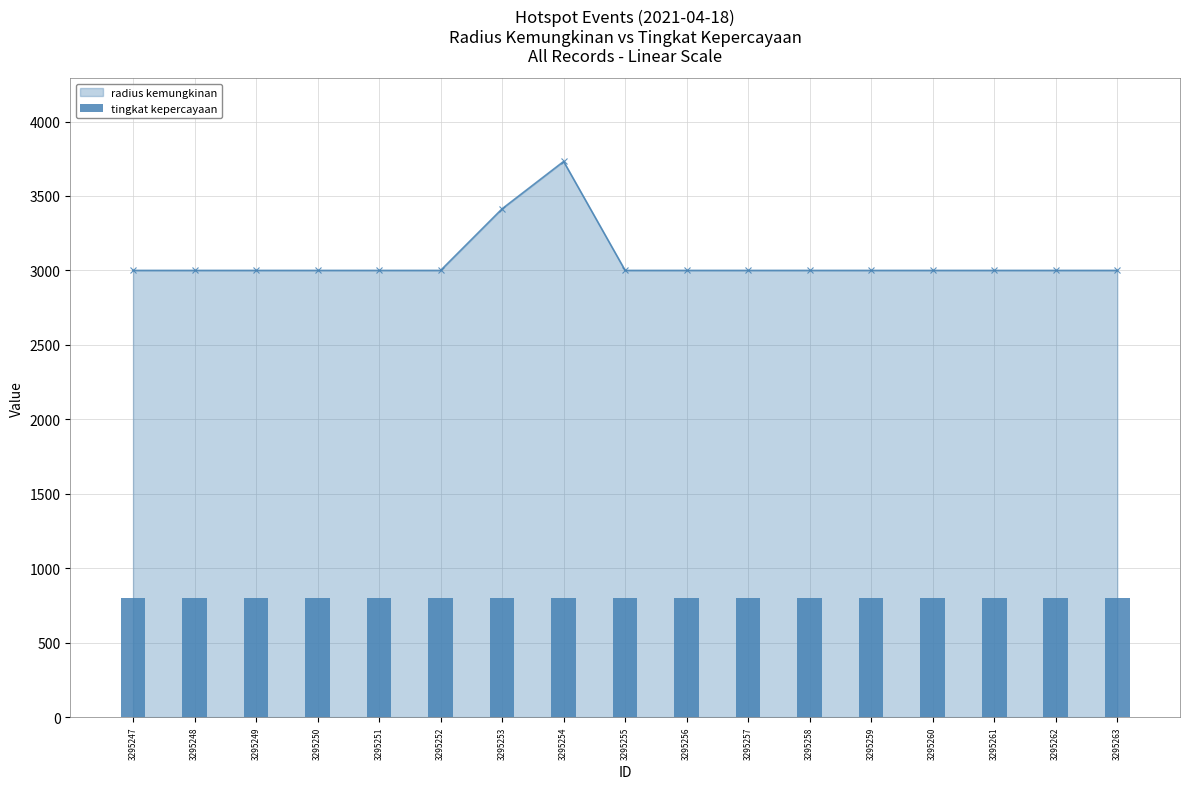

Read the value at 3295253, to the nearest 100.

3400